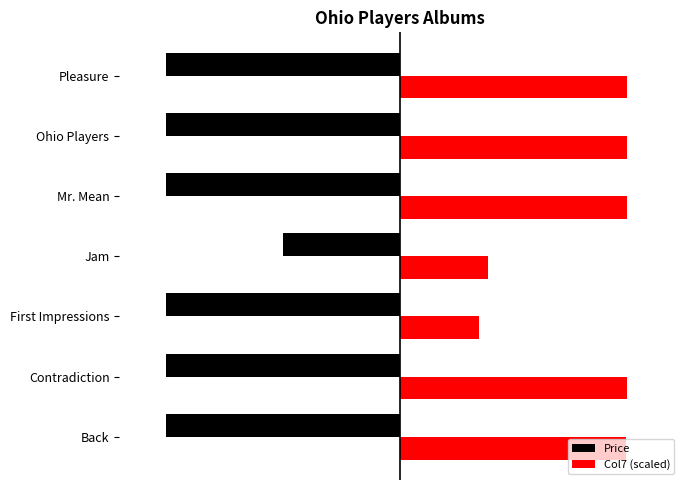

What are all the series names shown in the legend?

Price, Col7 (scaled)